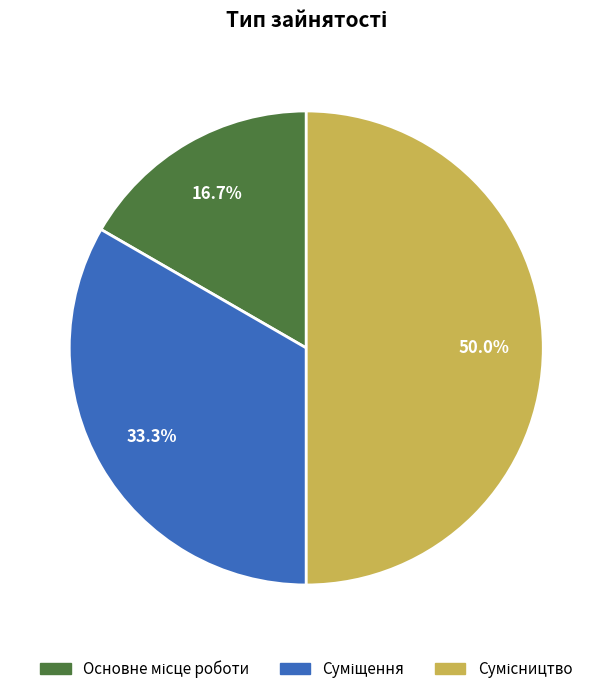

How many segments does this pie chart have?

3